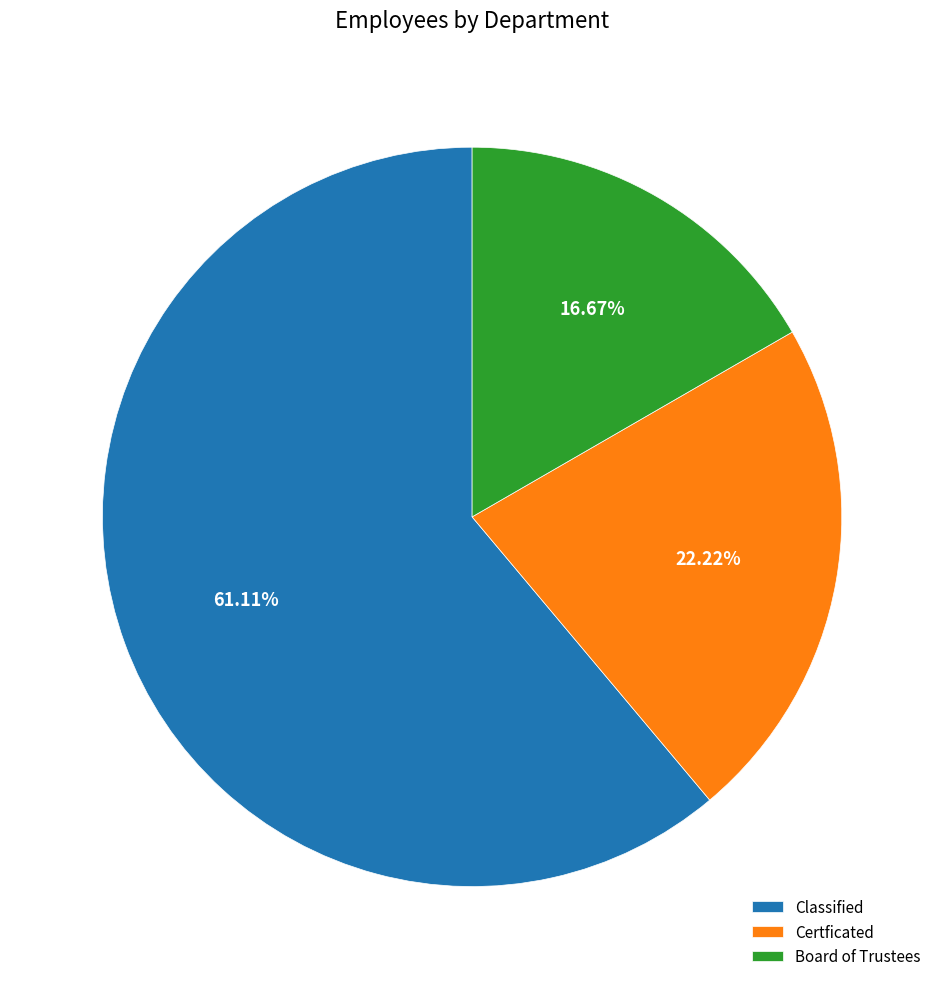

What is the ratio of the value at Board of Trustees to the value at Classified?

0.3